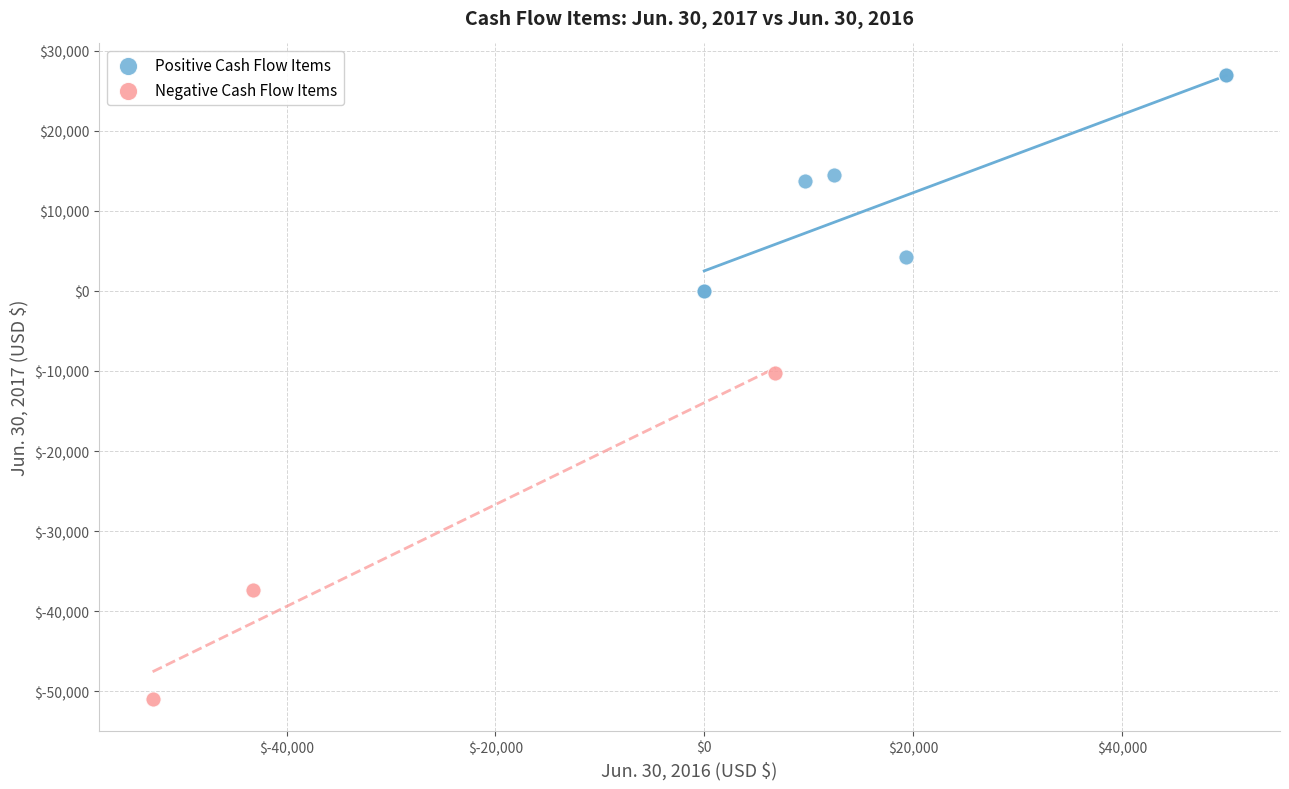

What are all the series names shown in the legend?

Positive Cash Flow Items, Negative Cash Flow Items